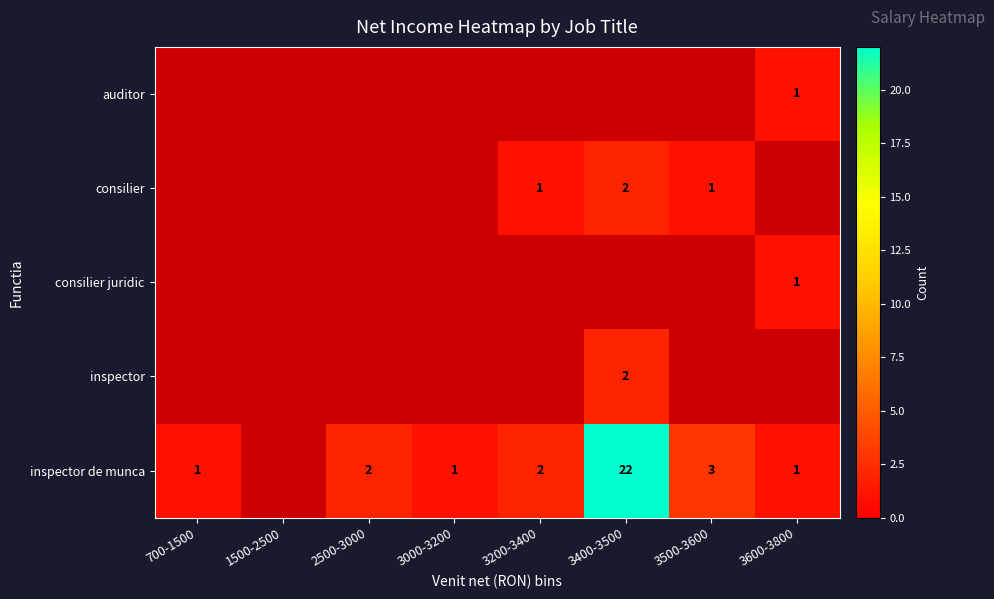

At which category is the sum across all series the highest?

3400-3500